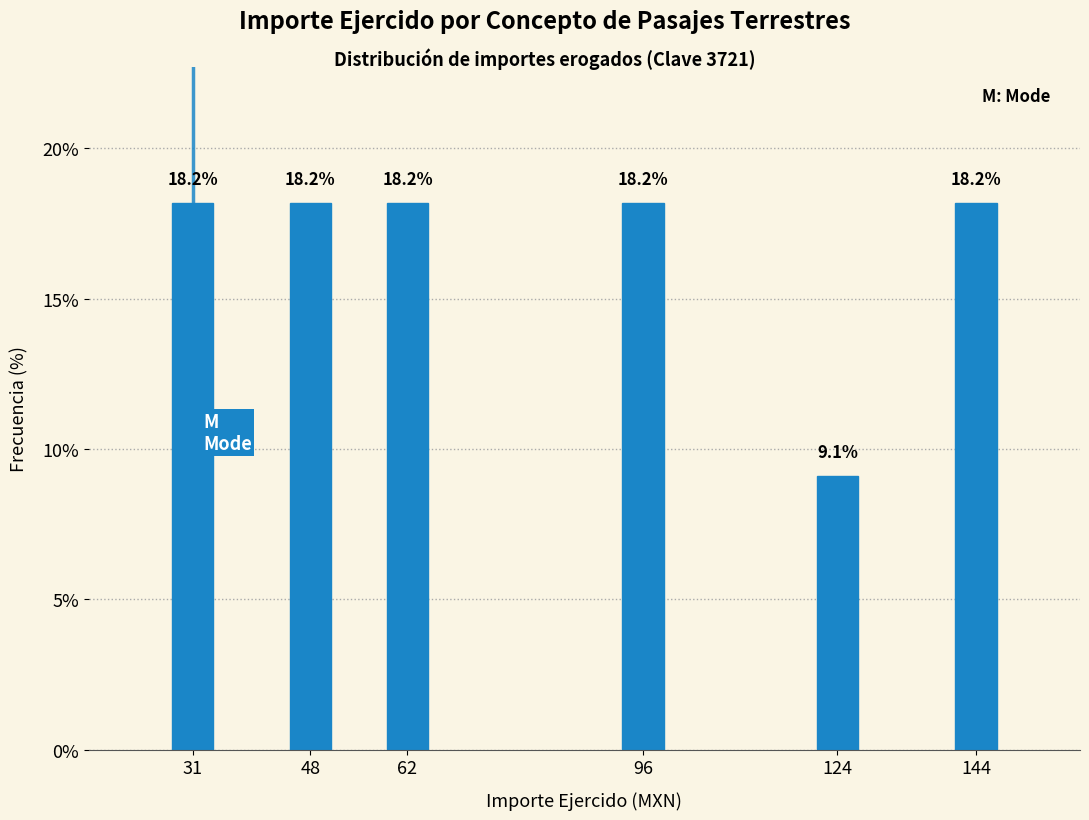

Reading right to left, transcribe all the data shown in this chart.

18.2	9.1	18.2	18.2	18.2	18.2